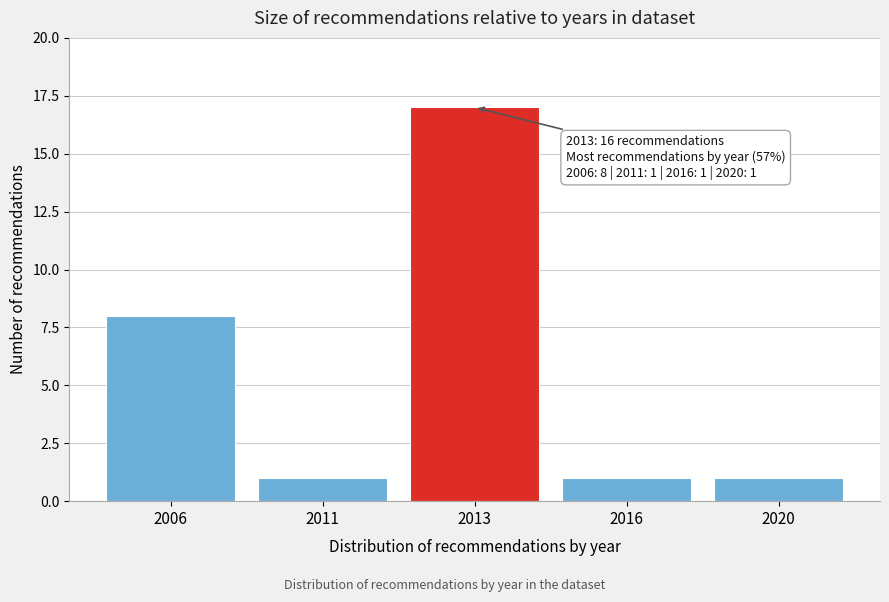

Reading right to left, list all the values displayed in this chart.

1	1	17	1	8